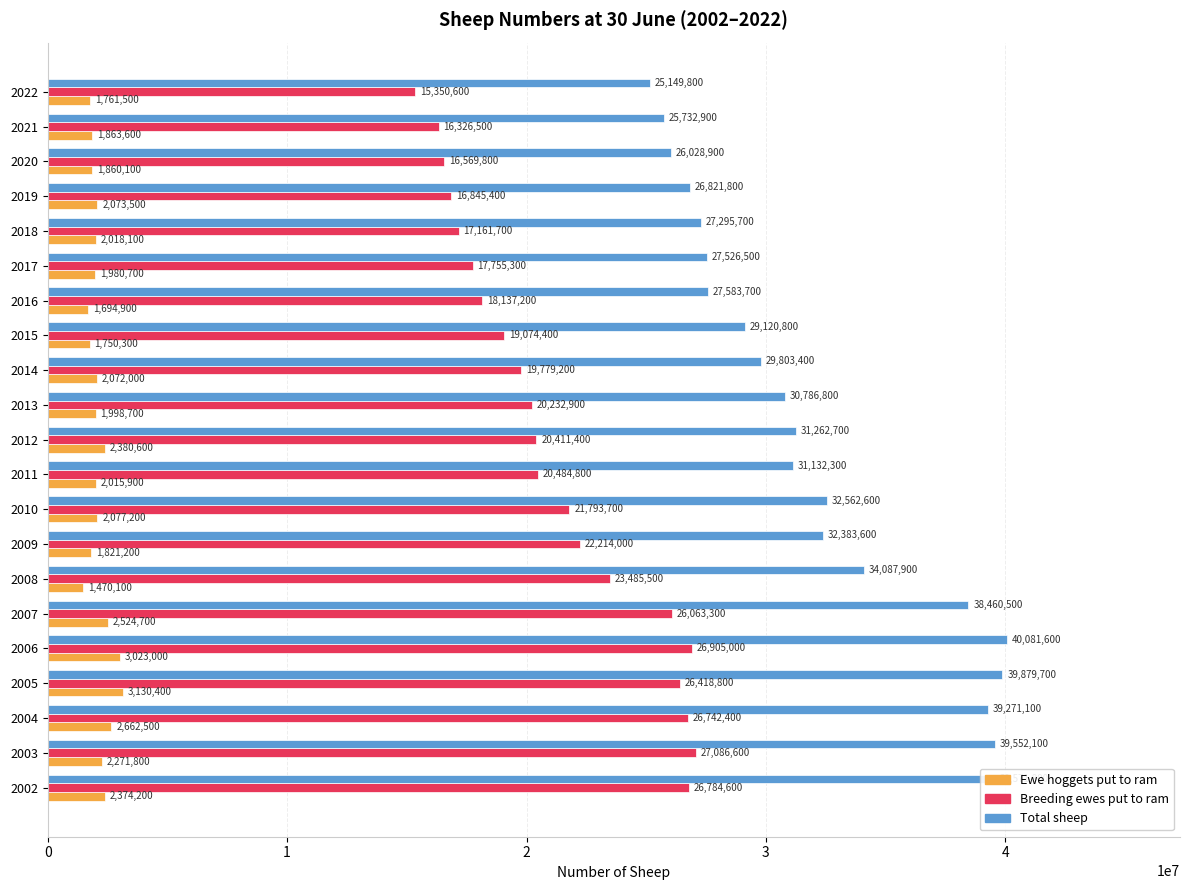

What is the maximum value for Total sheep?

40081600